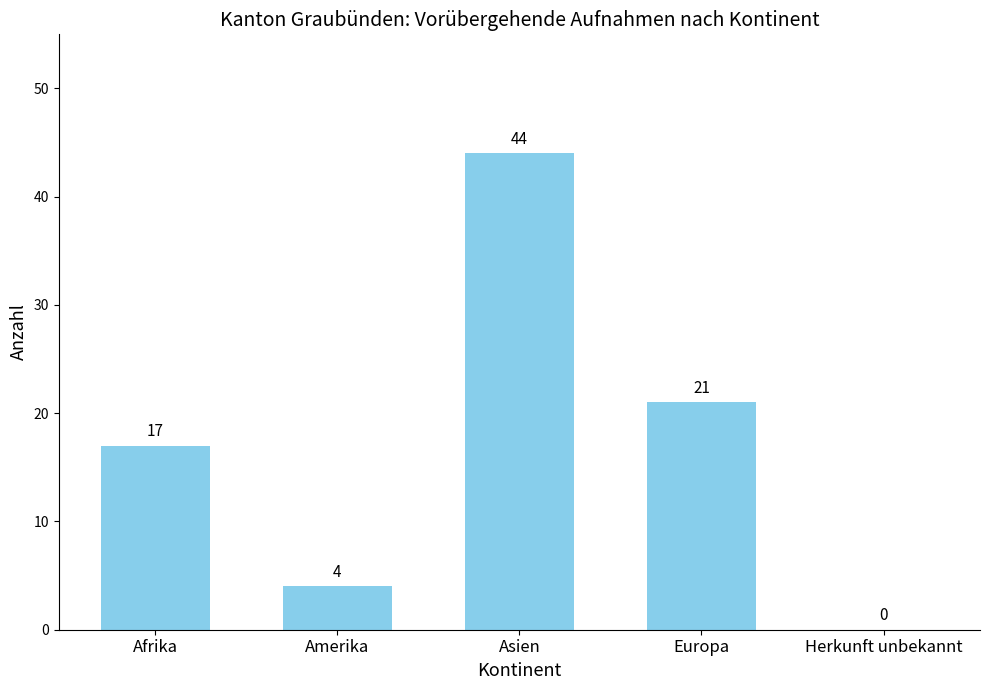

The value at Afrika is 17. True or false?

True